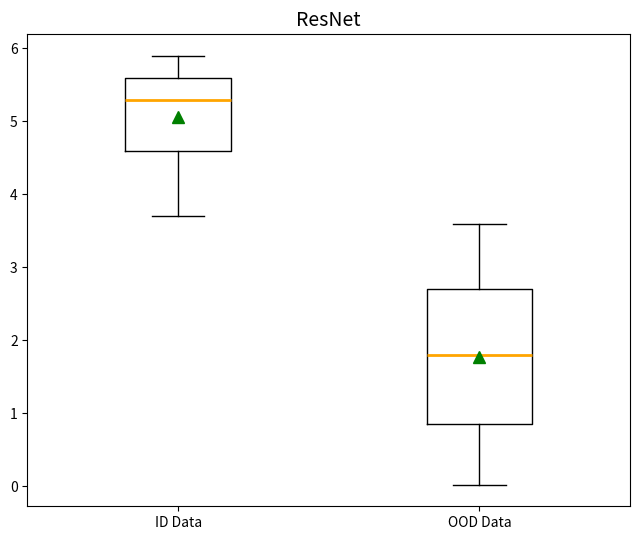

Where does the lower whisker of the box for ID Data end on the y-axis? The values are not printed on the chart, so give them approximately, as read against the axis.

3.7